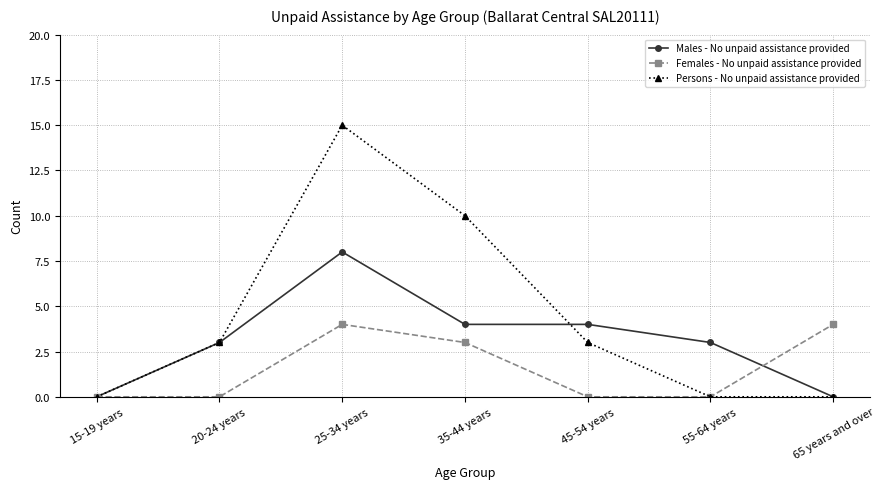

At which category is the sum across all series the highest?

25-34 years